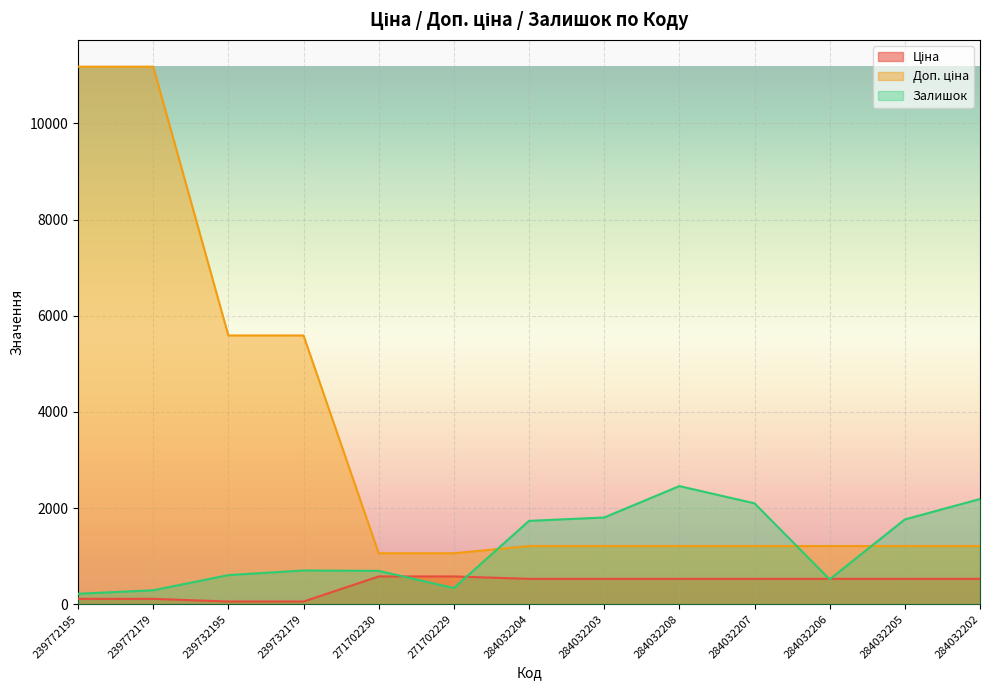

What is the label of the 3rd point from the right?

284032206